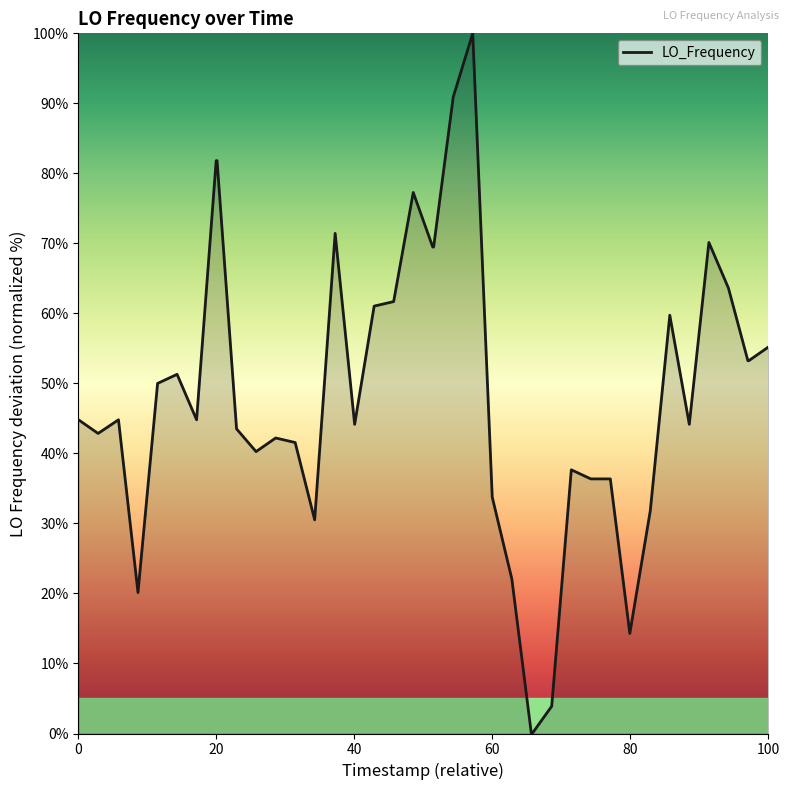

What is the difference between the maximum and minimum values?

100.0